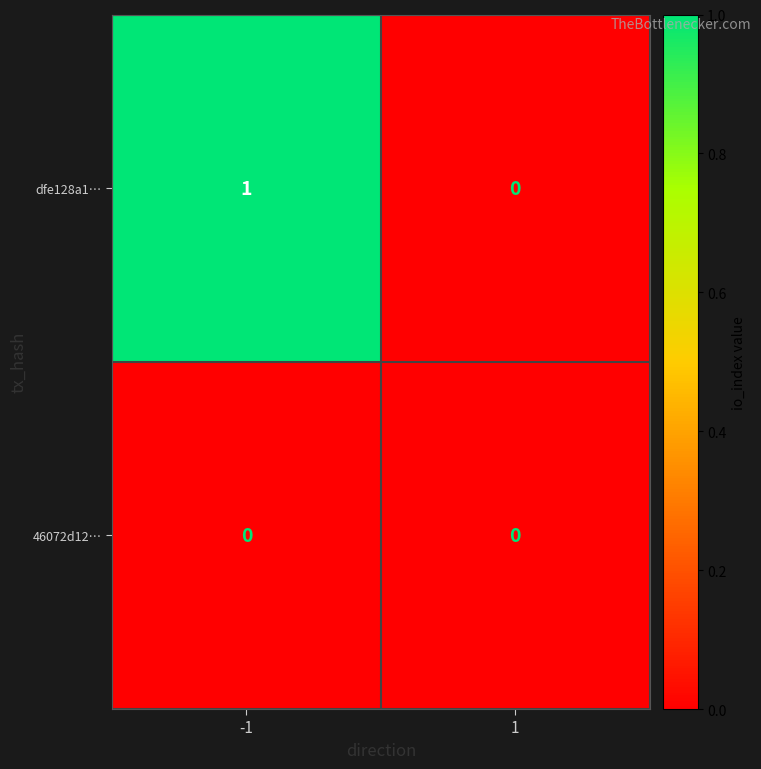

Which series has the largest total across all categories?

dfe128a1…